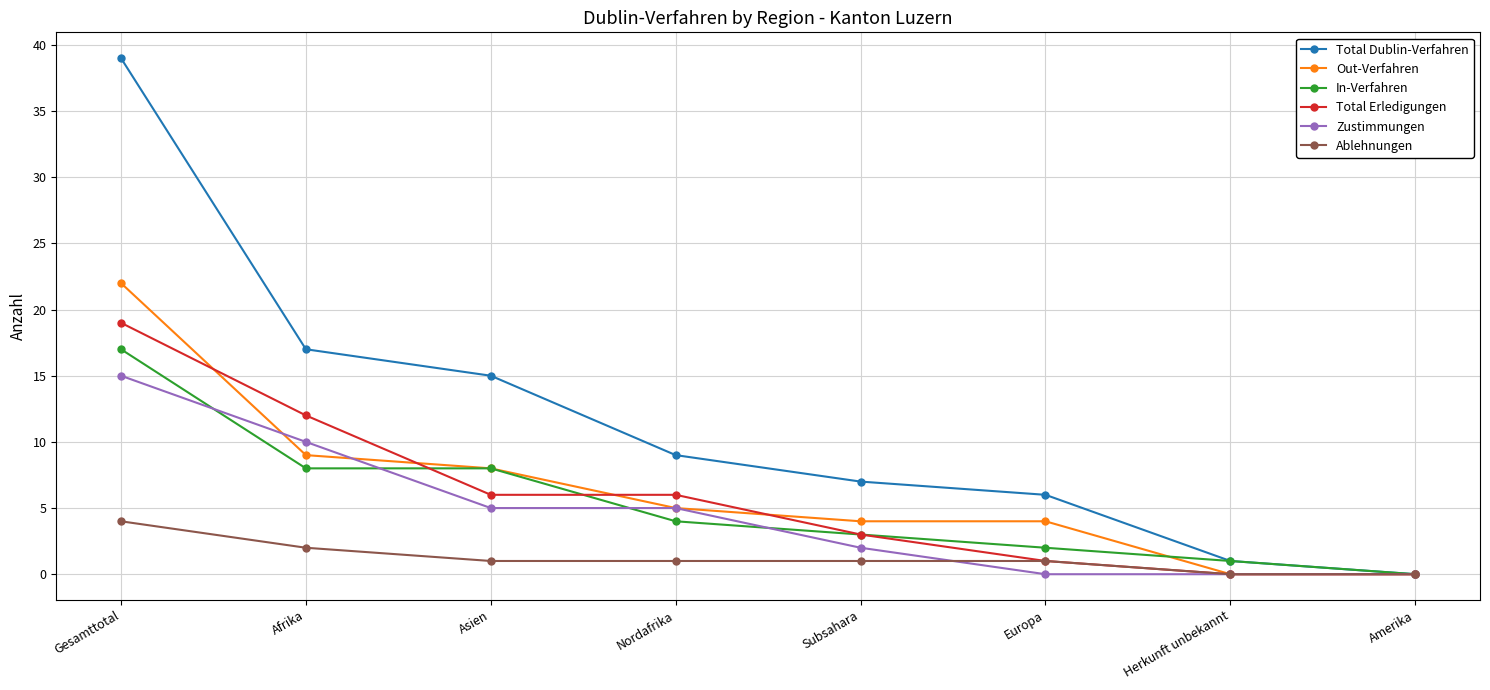

Does the chart display data point markers on the line(s)?

Yes